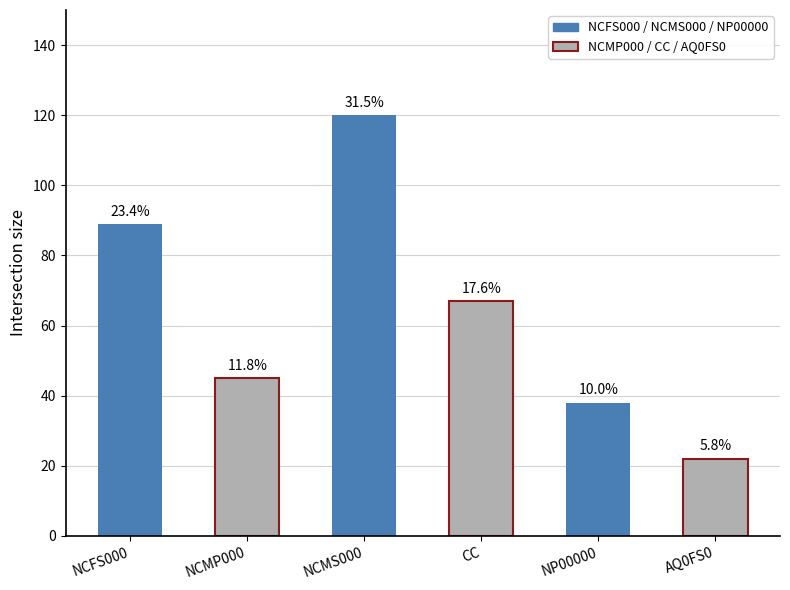

What is the label of the 5th bar from the left?

NP00000